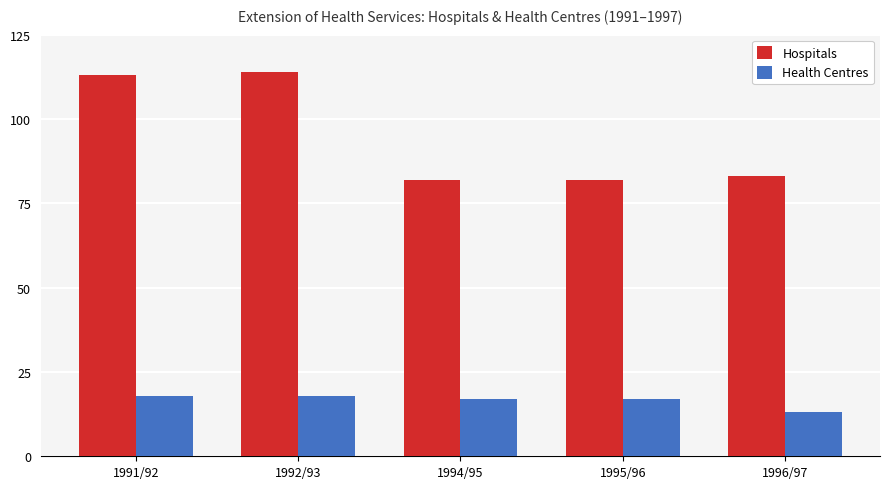

Rank the series by their average value, from highest to lowest.

Hospitals, Health Centres